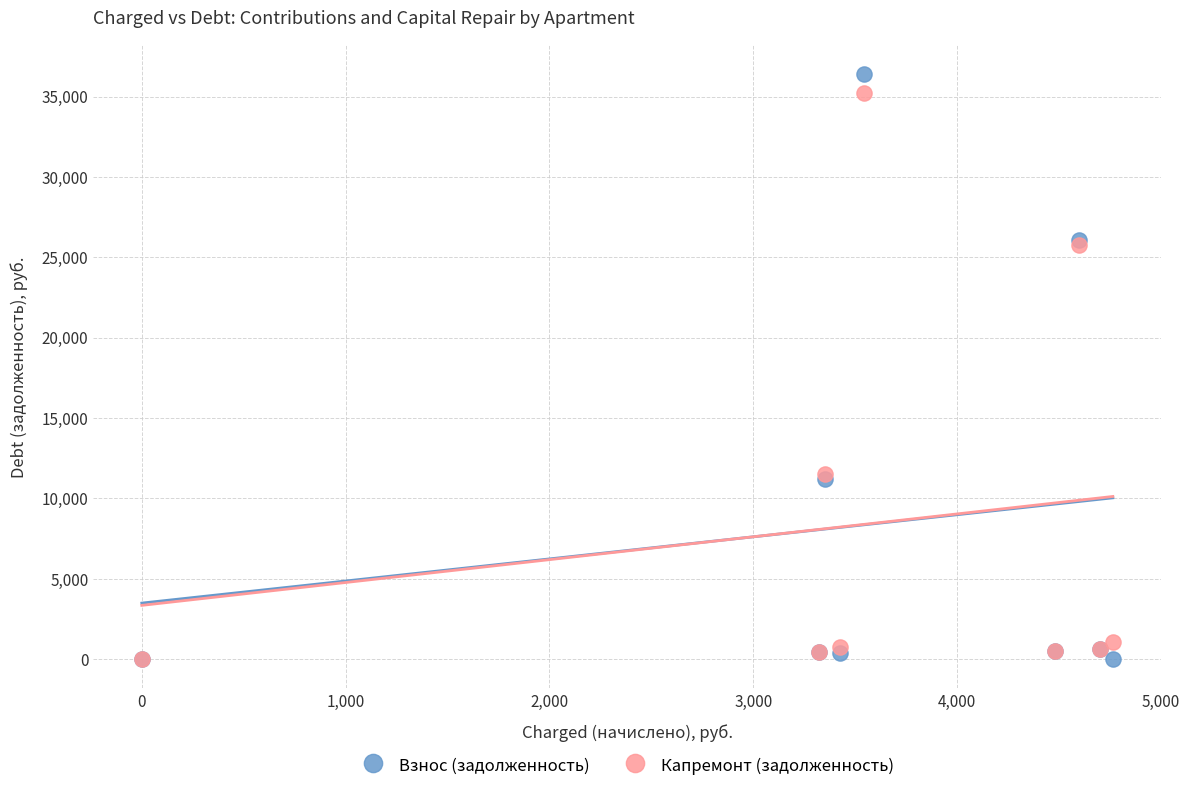

Which series has the largest Y range (max minus min)?

Взнос (задолженность)